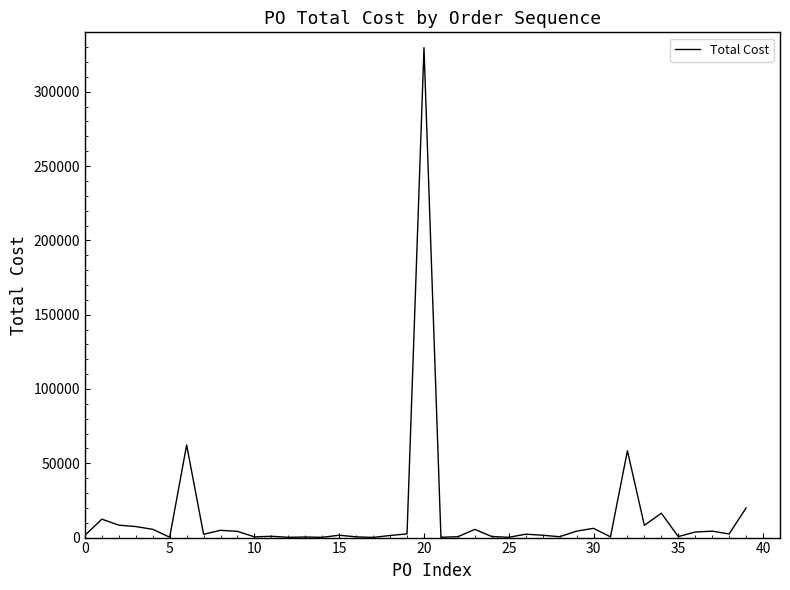

What is the maximum value shown in the chart?

329672.0